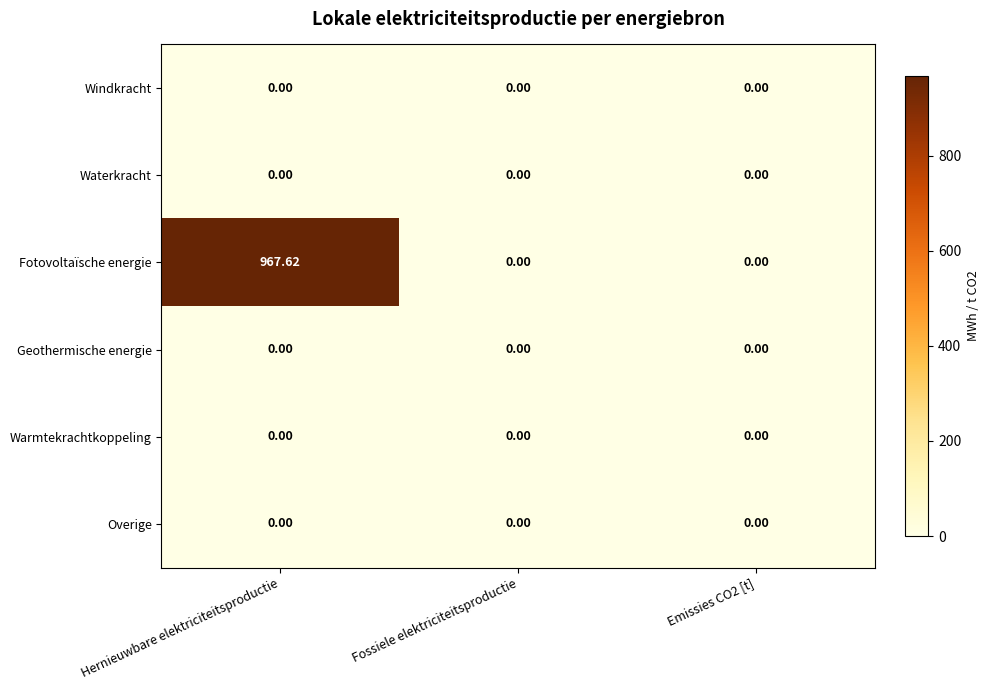

Which series has the largest range (max minus min)?

Fotovoltaïsche energie